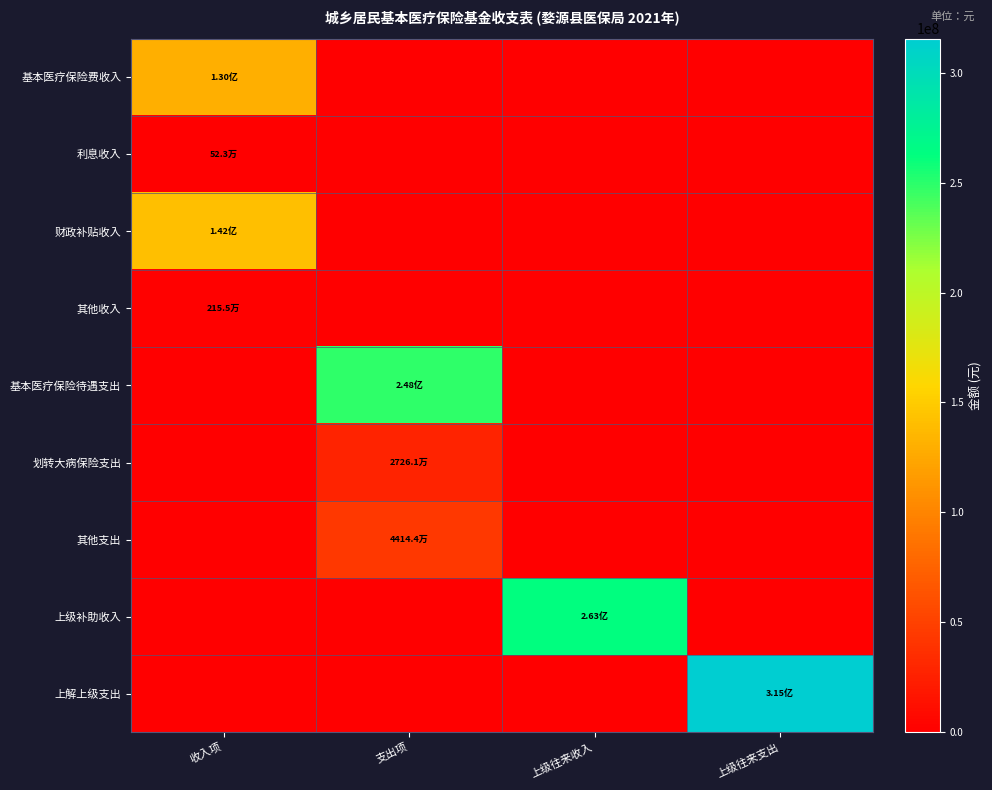

Reading left to right, extract all data points from this chart.

基本医疗保险费收入: 收入项=130438450.0	支出项=0.0	上级往来收入=0.0	上级往来支出=0.0
利息收入: 收入项=522623.3	支出项=0.0	上级往来收入=0.0	上级往来支出=0.0
财政补贴收入: 收入项=141656300.0	支出项=0.0	上级往来收入=0.0	上级往来支出=0.0
其他收入: 收入项=2155144.8	支出项=0.0	上级往来收入=0.0	上级往来支出=0.0
基本医疗保险待遇支出: 收入项=0.0	支出项=248449965.8	上级往来收入=0.0	上级往来支出=0.0
划转大病保险支出: 收入项=0.0	支出项=27261140.0	上级往来收入=0.0	上级往来支出=0.0
其他支出: 收入项=0.0	支出项=44143922.9	上级往来收入=0.0	上级往来支出=0.0
上级补助收入: 收入项=0.0	支出项=0.0	上级往来收入=262540723.0	上级往来支出=0.0
上解上级支出: 收入项=0.0	支出项=0.0	上级往来收入=0.0	上级往来支出=315475925.1